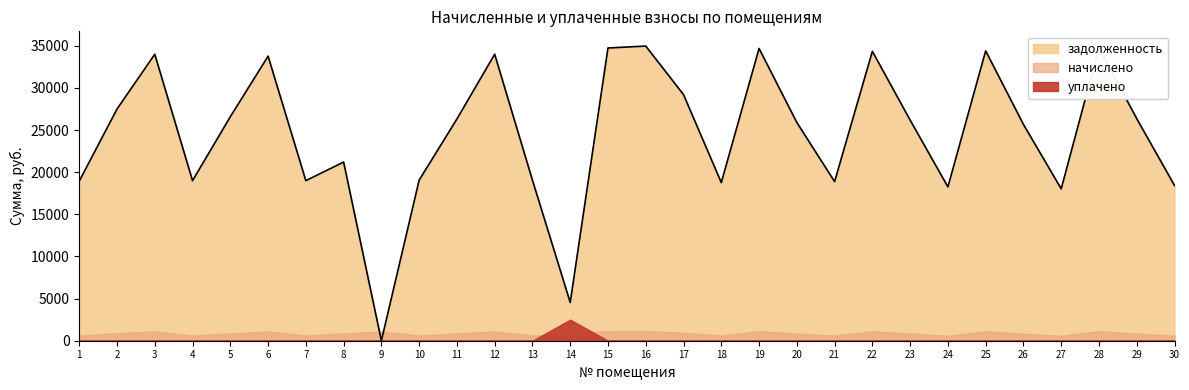

What value does the начислено series have at 19?

1130.9